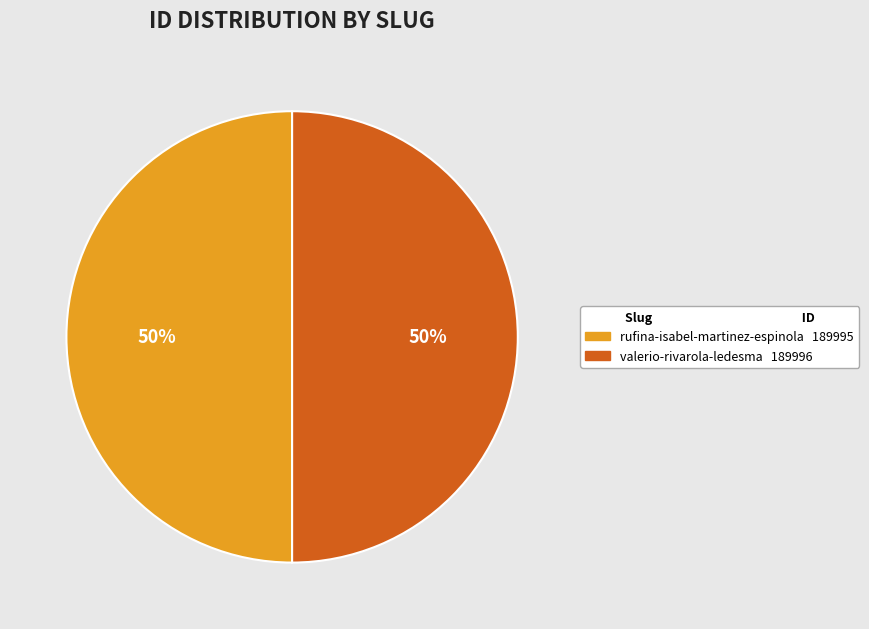

Do valerio-rivarola-ledesma and rufina-isabel-martinez-espinola together represent more than half of the pie?

Yes